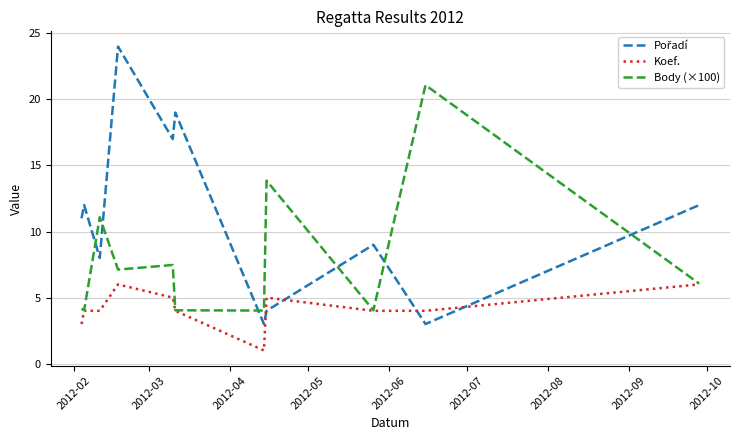

What is the maximum value shown in the chart?

24.0